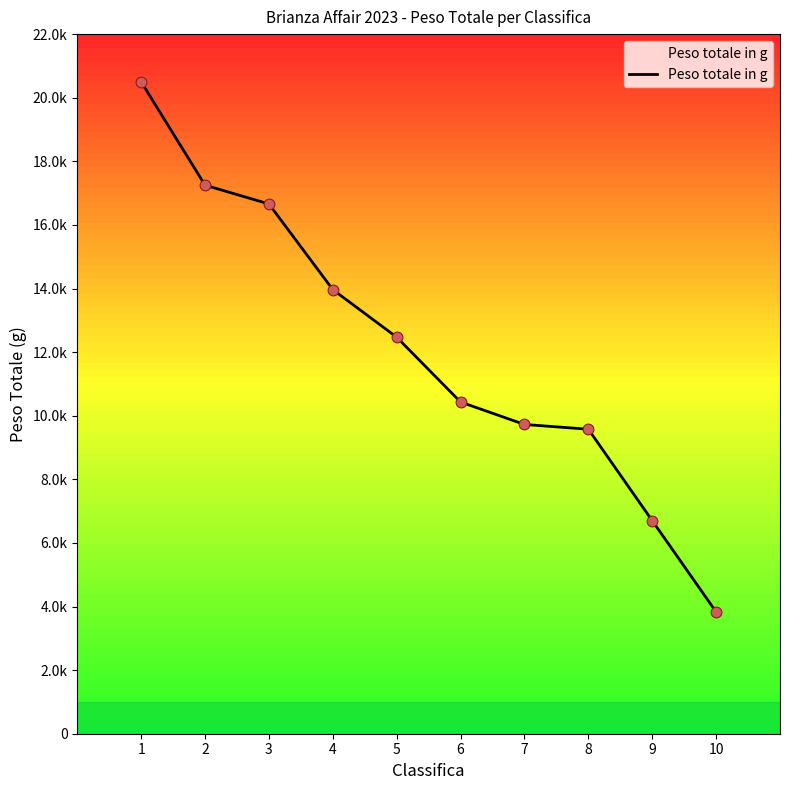

Approximately how many times larger is the value at 6 compared to 1?

0.5